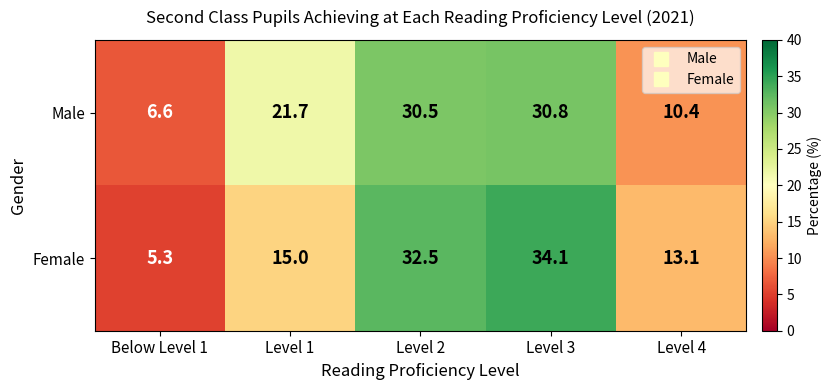

The value of Female at Level 4 is 13.1. True or false?

True